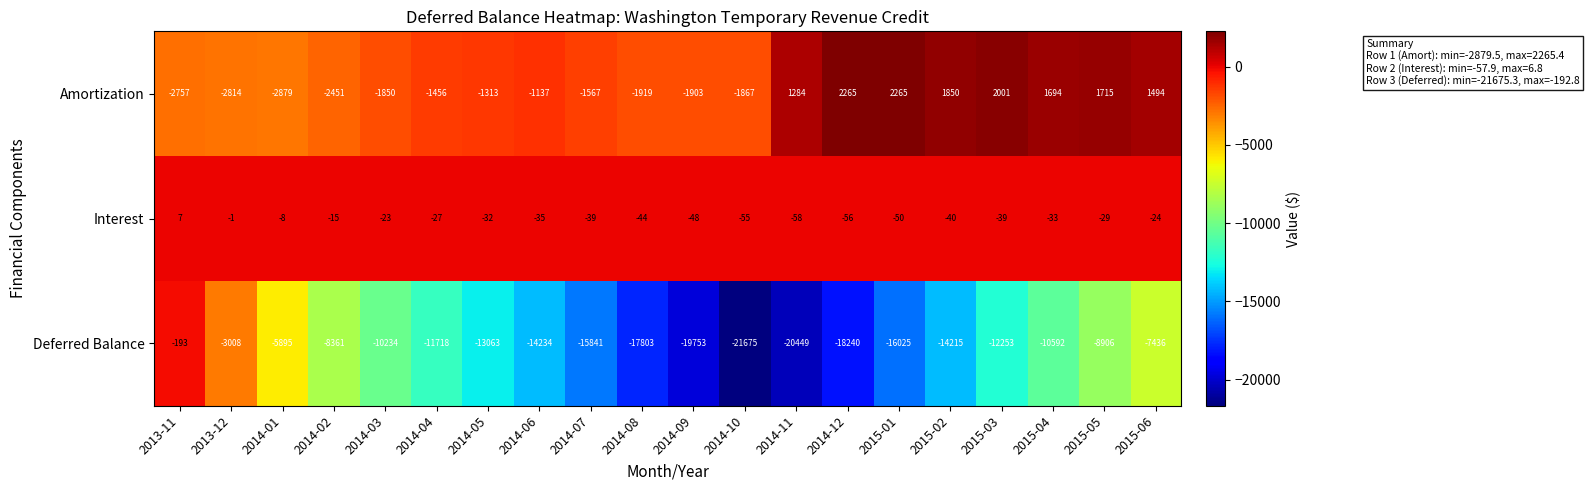

Which series has the largest total across all categories?

Interest